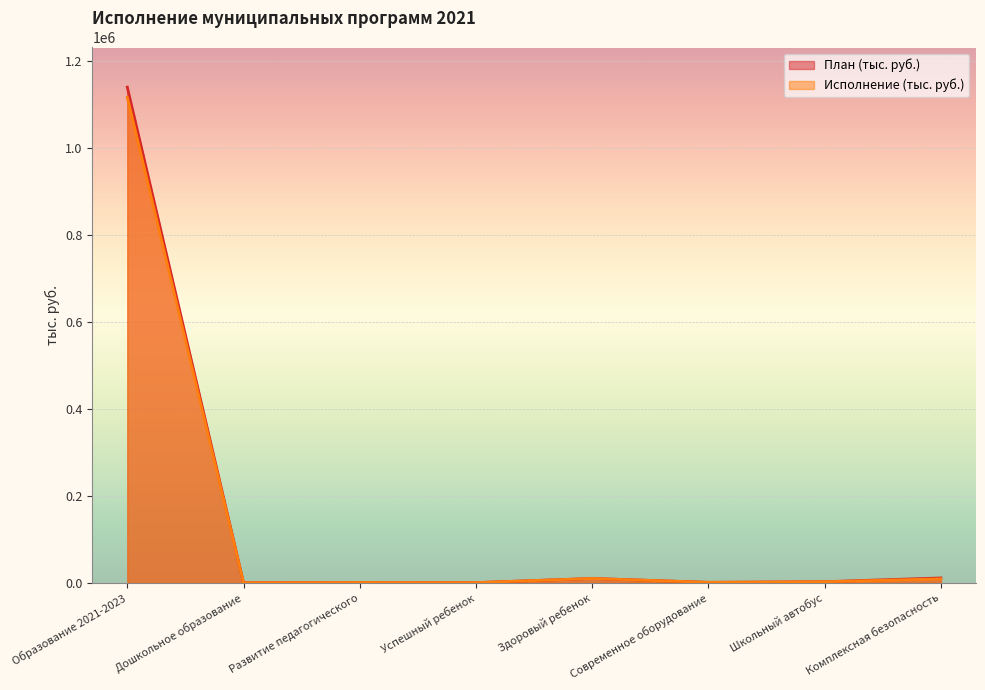

True or false: Исполнение (тыс. руб.) has a value of 9854.9 at Здоровый ребенок.

True